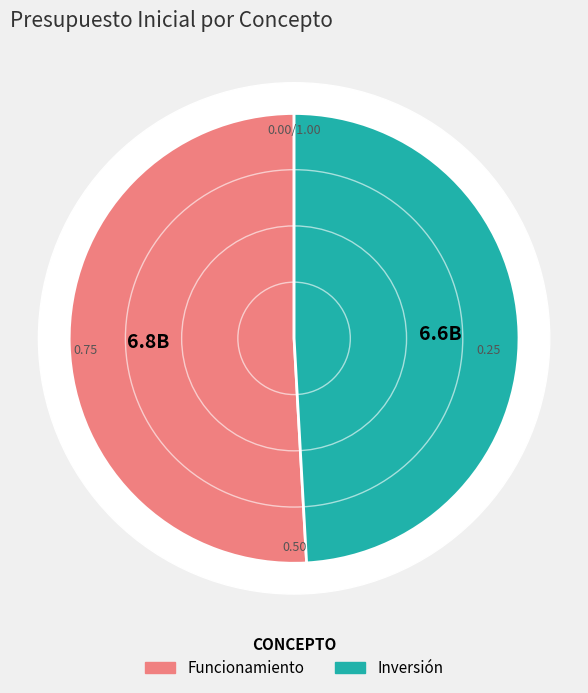

Rank the categories by value from highest to lowest.

Funcionamiento, Inversión